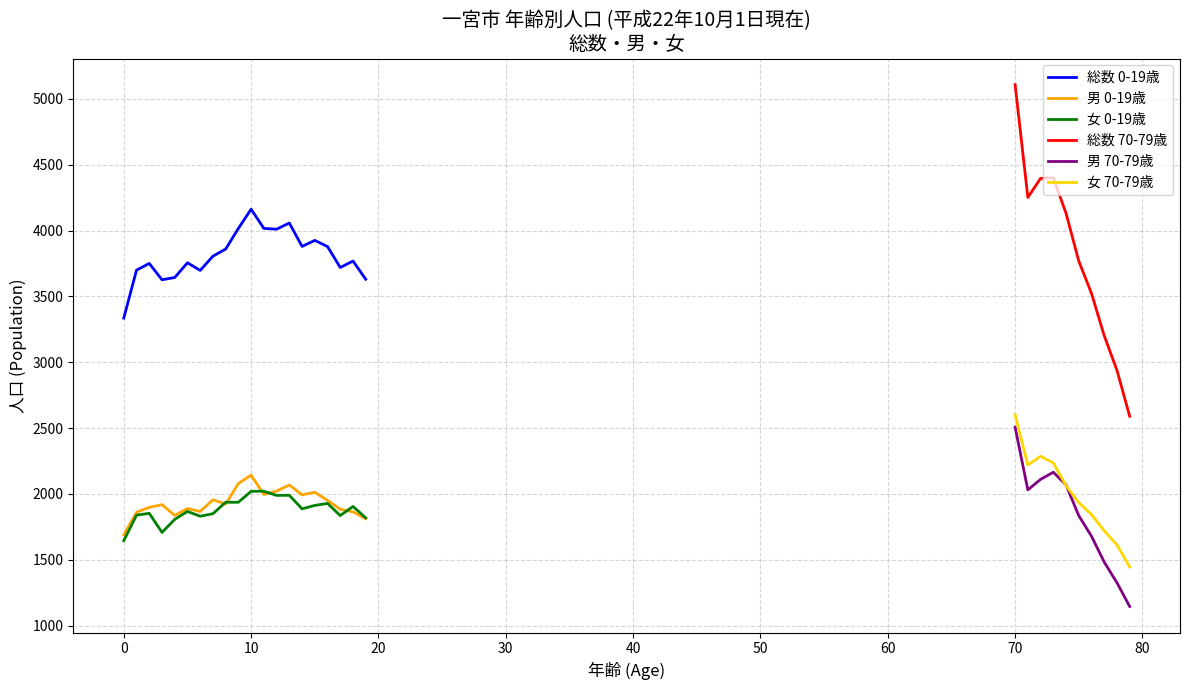

Does the chart display data point markers on the line(s)?

No